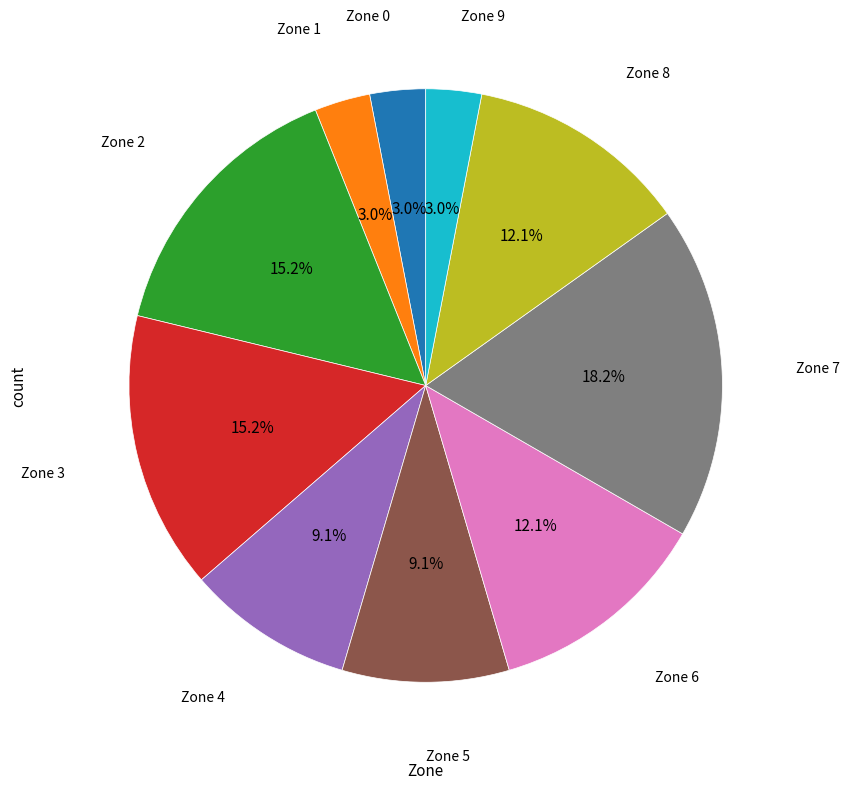

Does any single category account for the majority?

No